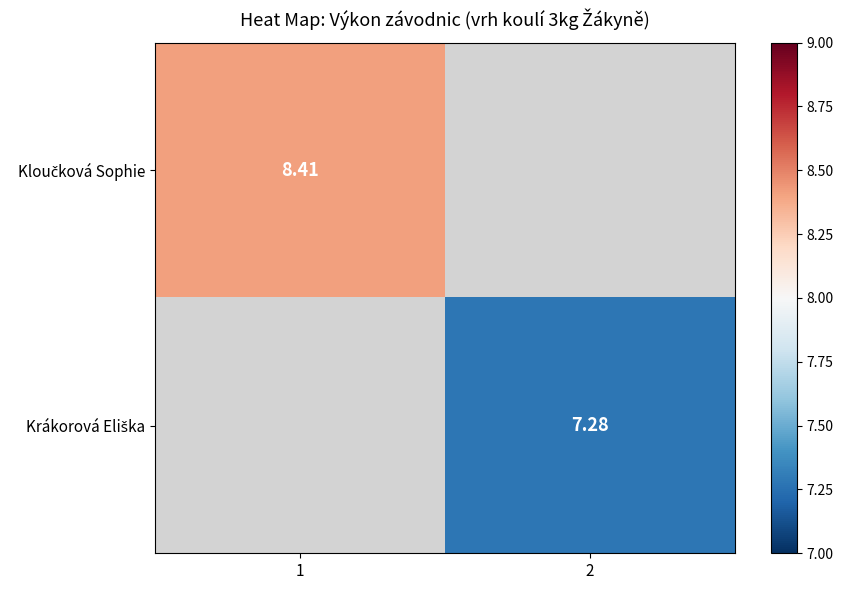

How many values in Krákorová Eliška are above zero?

1